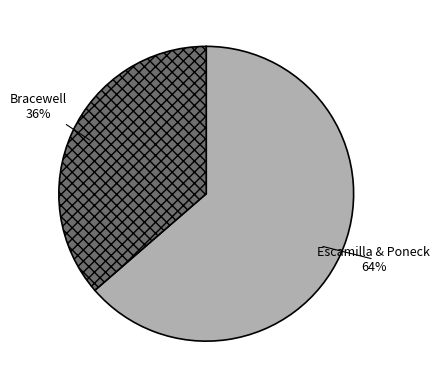

Does any single category account for the majority?

Yes